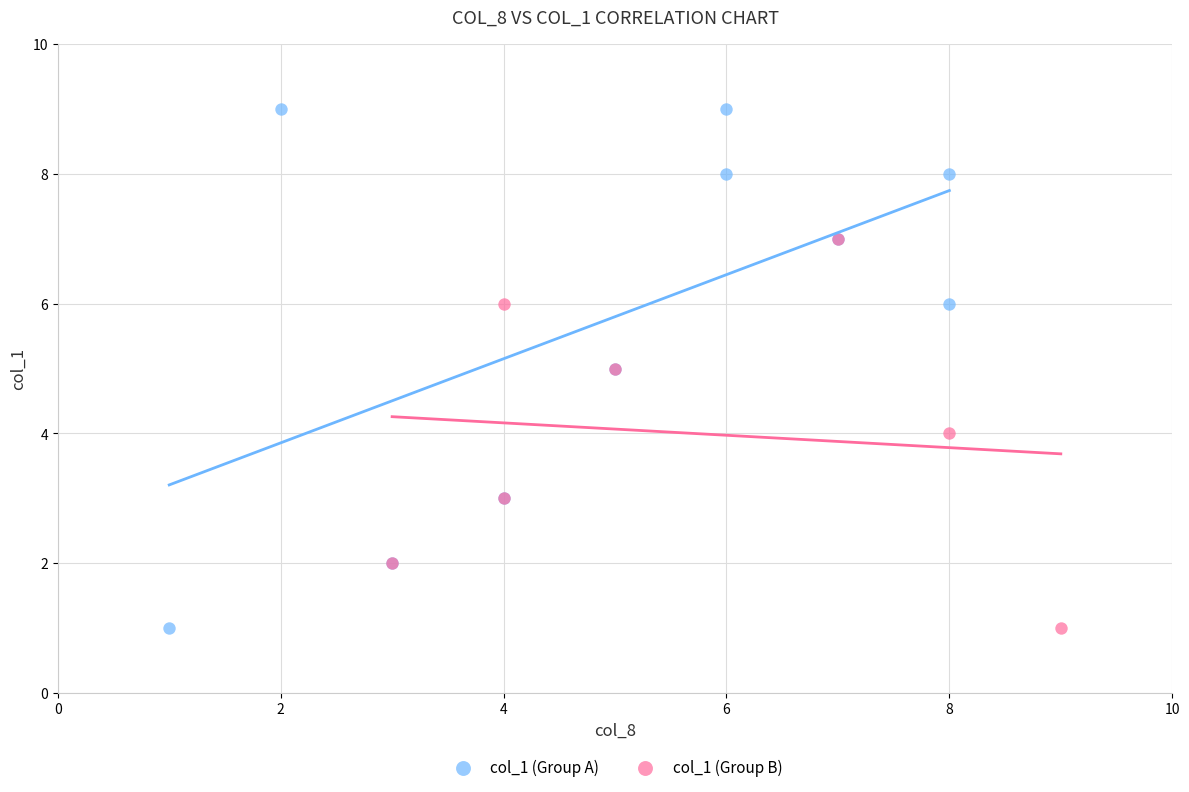

Which series has the largest Y range (max minus min)?

col_1 (Group A)